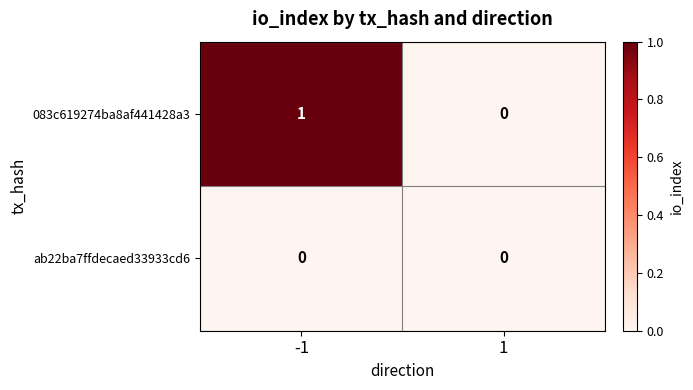

Is the value of 083c619274ba8af441428a3 at -1 greater than the value of ab22ba7ffdecaed33933cd6 at 1?

Yes